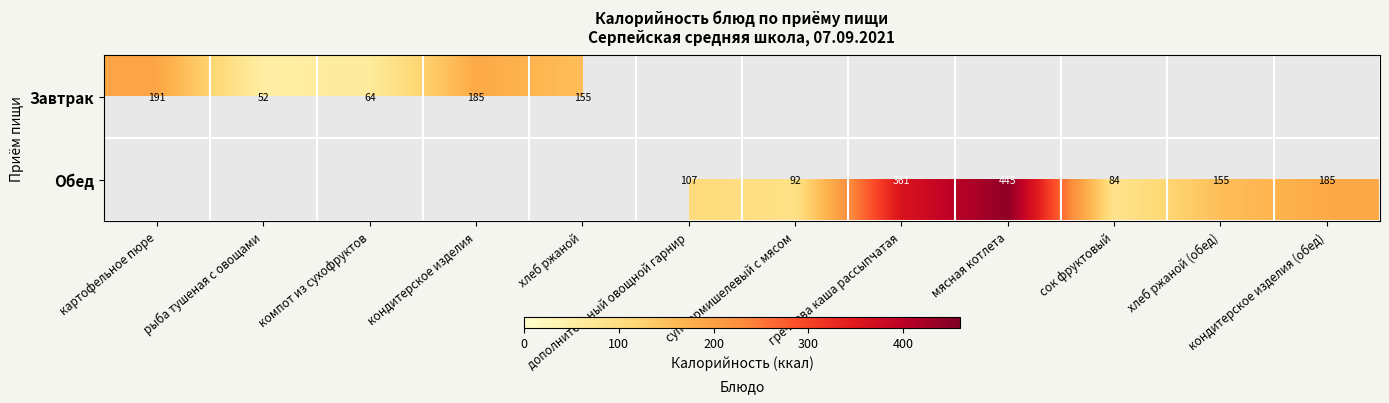

The Завтрак series shows 191 at картофельное пюре. True or false?

True